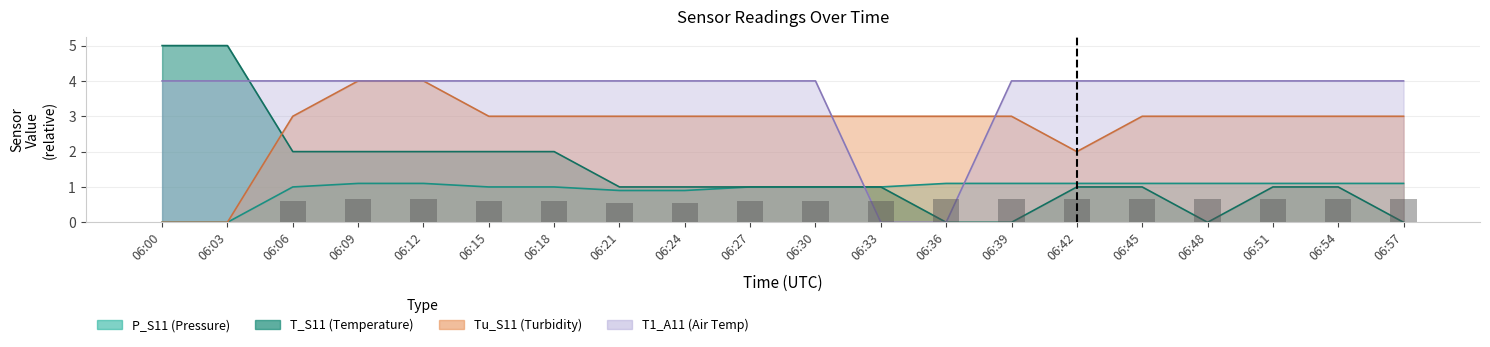

What is the difference between the highest and lowest values at 06:48?

4.0